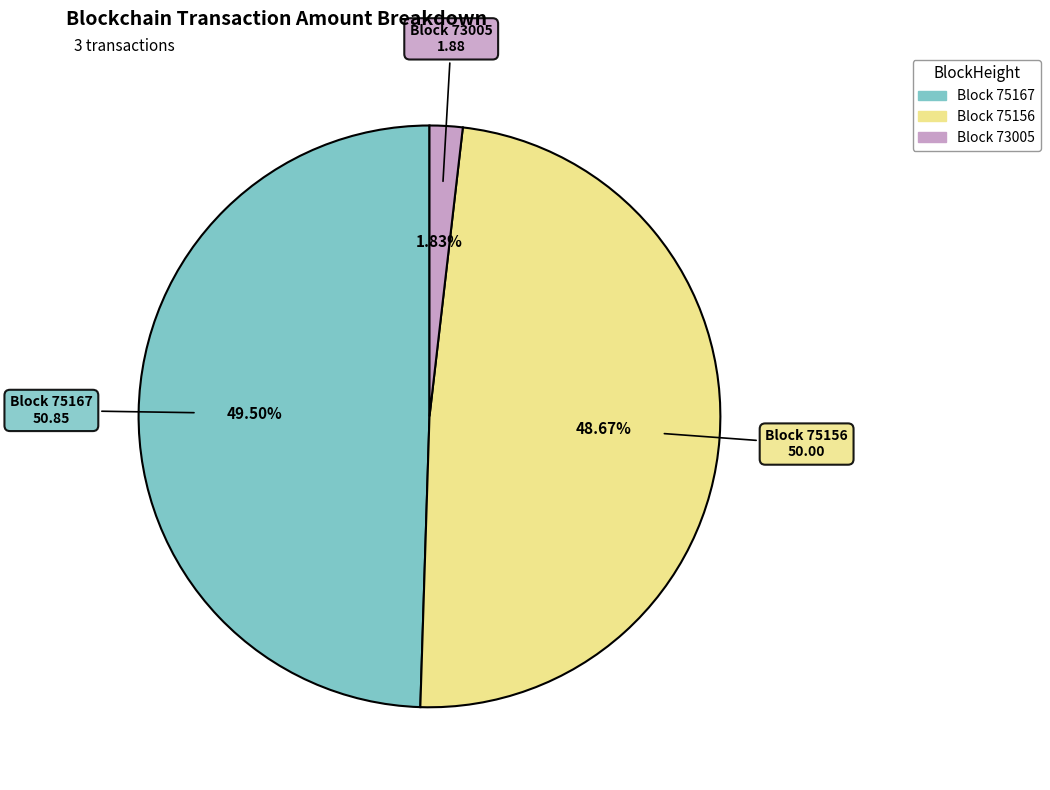

Is there a majority slice in this chart?

No